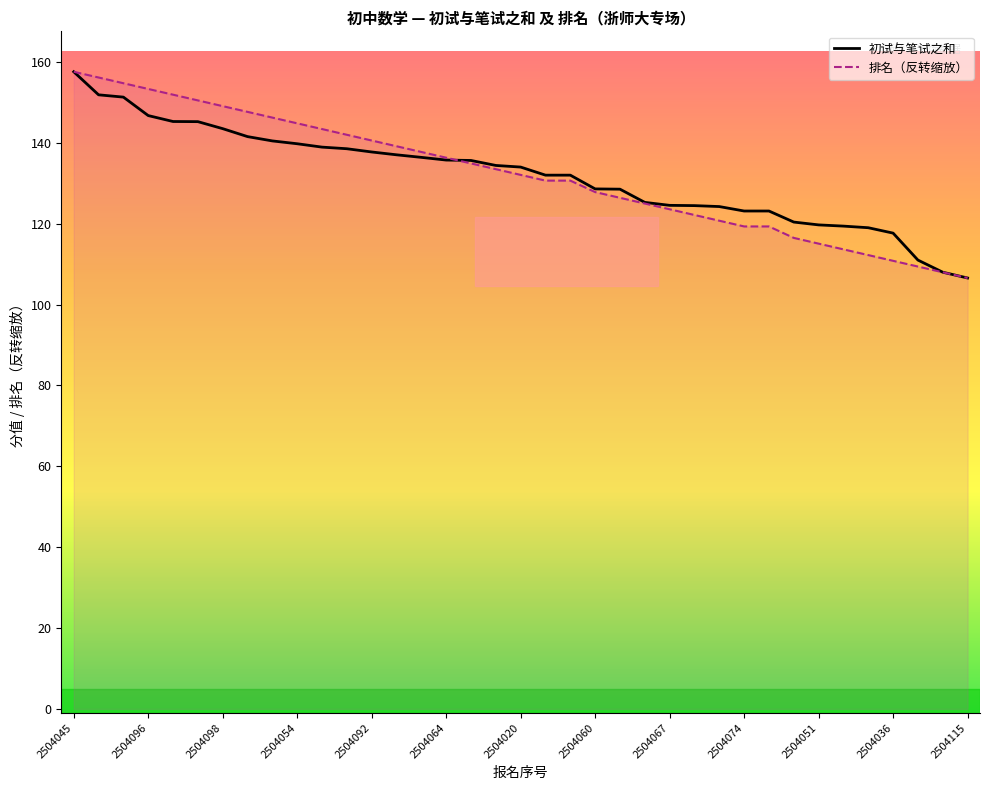

How many values in the 初试与笔试之和 series are below 134?

18